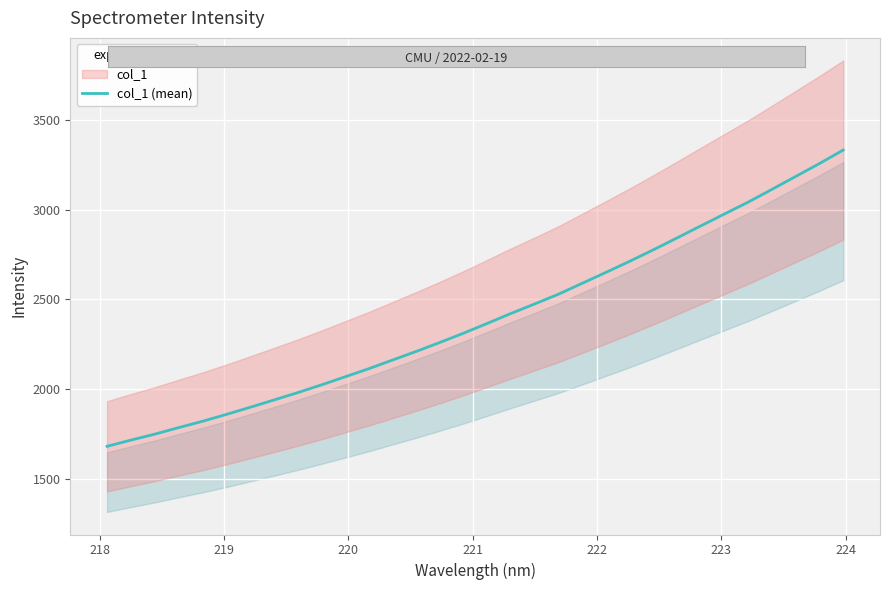

What is the value of the 26th point from the left?

2911.0